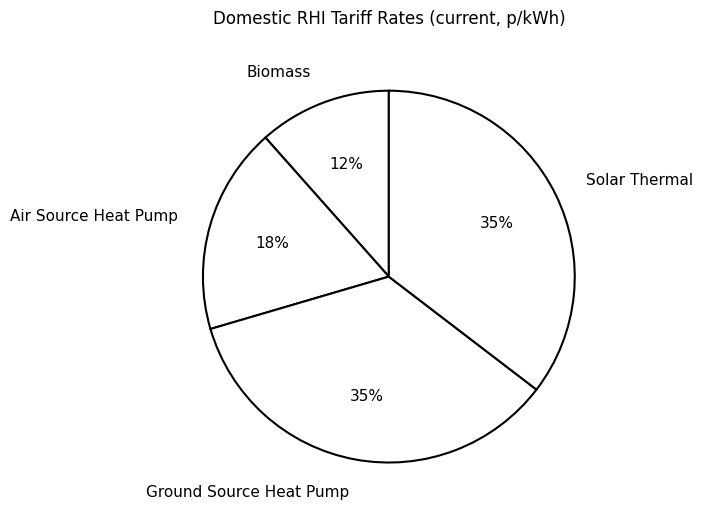

To the nearest percent, what is the difference between the Air Source Heat Pump and Ground Source Heat Pump slice percentages?

17%